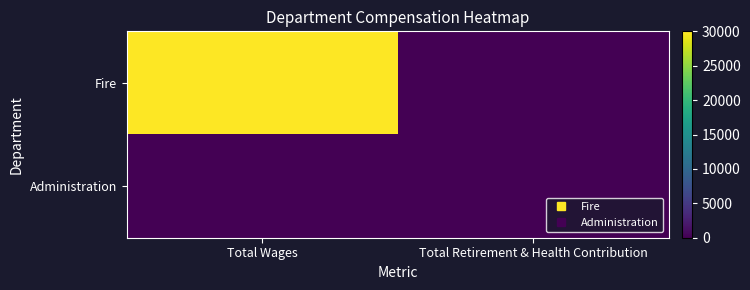

At which category is the sum across all series the highest?

Total Wages